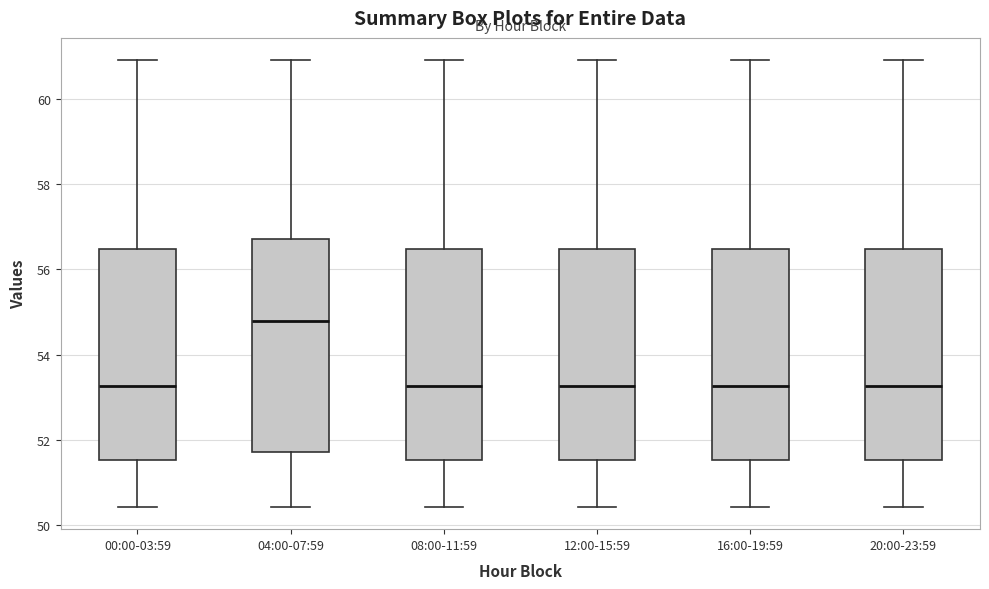

Reading left to right, read every box against the y-axis: the position of its median line, the range the box covers, and the ends of its whiskers. The values are not printed on the chart, so give them approximately, as read against the axis.

00:00-03:59: median 53.2, box 51.6 to 56.4, whiskers 50.4 to 61.0
04:00-07:59: median 54.8, box 51.8 to 56.8, whiskers 50.4 to 61.0
08:00-11:59: median 53.2, box 51.6 to 56.4, whiskers 50.4 to 61.0
12:00-15:59: median 53.2, box 51.6 to 56.4, whiskers 50.4 to 61.0
16:00-19:59: median 53.2, box 51.6 to 56.4, whiskers 50.4 to 61.0
20:00-23:59: median 53.2, box 51.6 to 56.4, whiskers 50.4 to 61.0